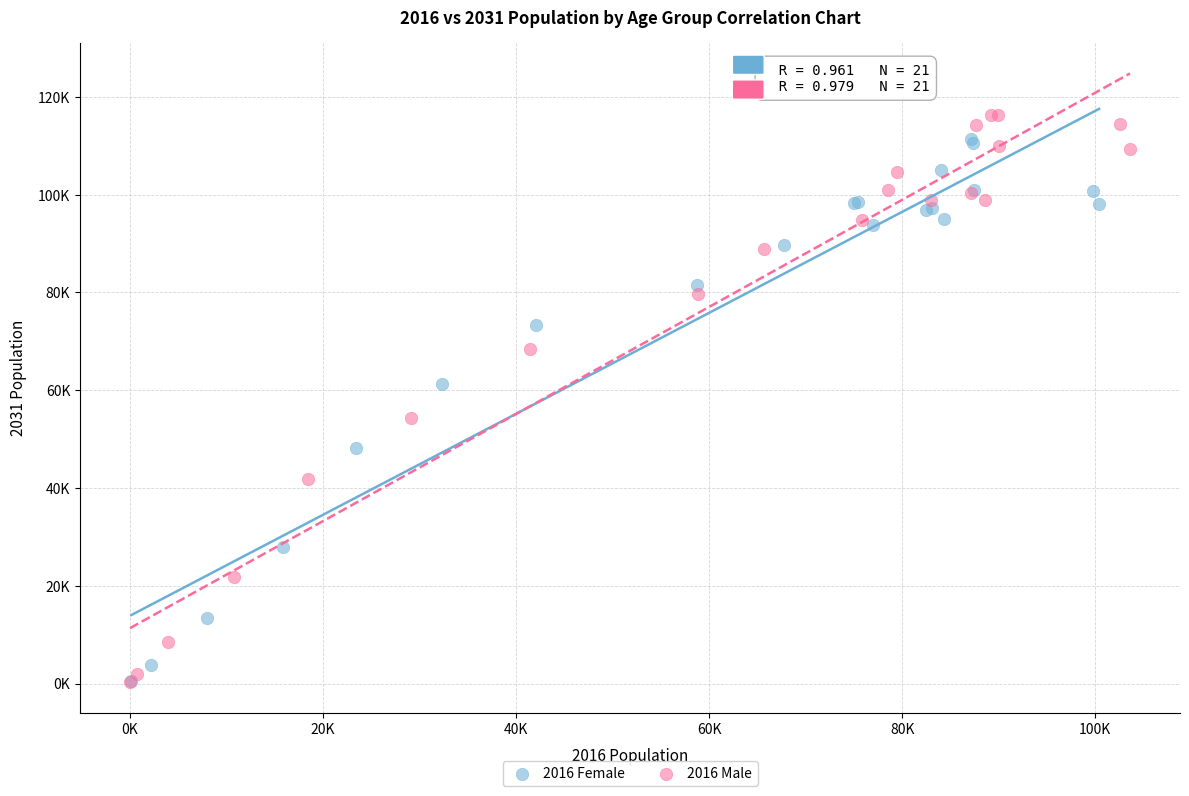

What are all the series names shown in the legend?

2016 Female, 2016 Male